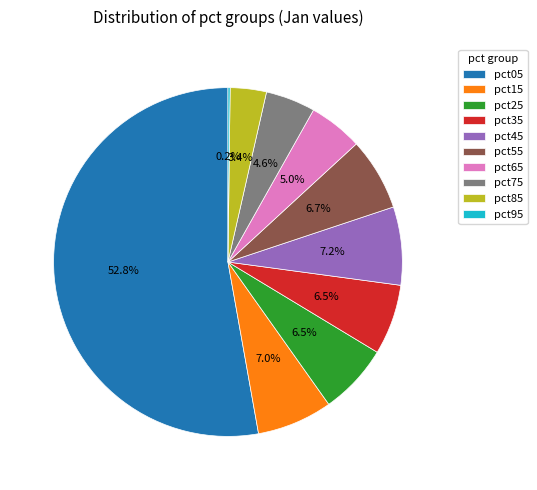

Which has a higher value, pct75 or pct45?

pct45